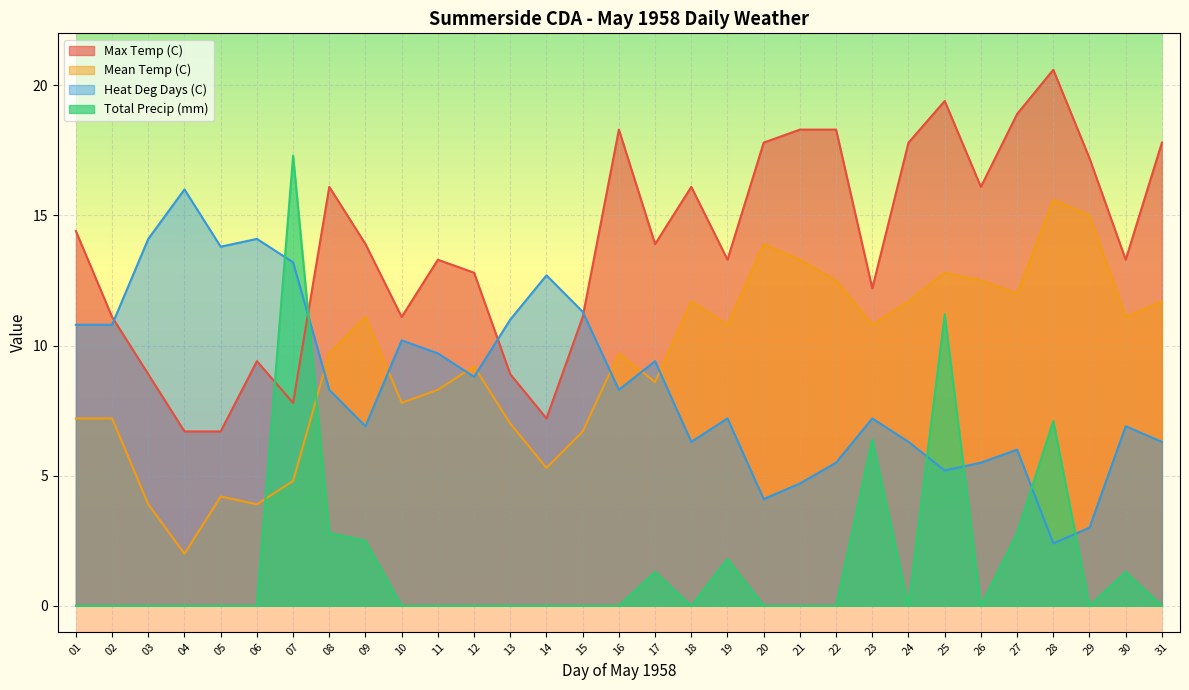

At which label is Total Precip (mm) closest to 8?

28